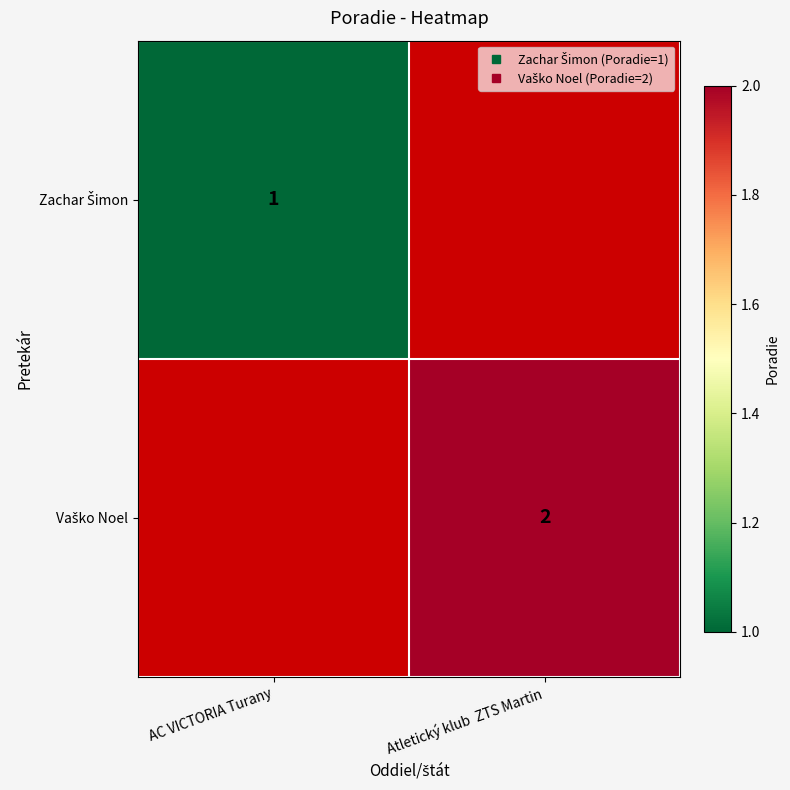

What is the minimum value shown in the chart?

1.0